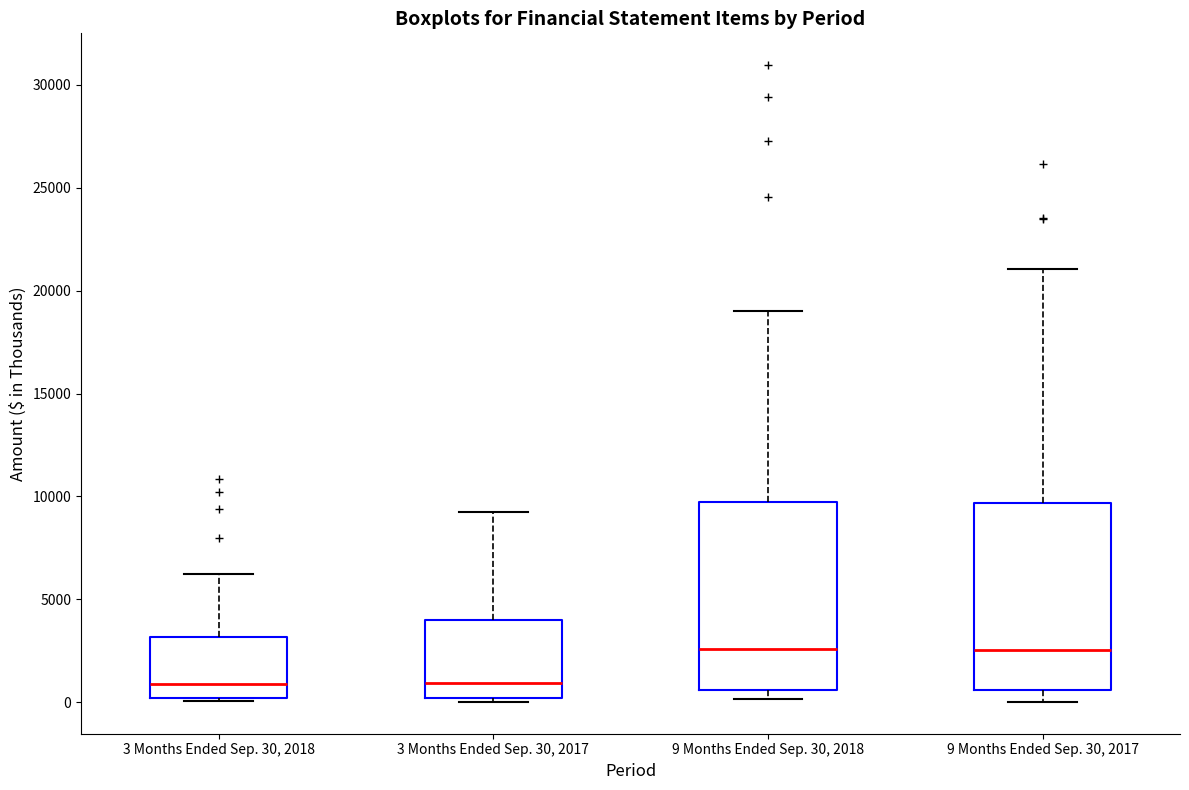

Where is the lower edge of the box for 3 Months Ended Sep. 30, 2017 on the y-axis? The values are not printed on the chart, so give them approximately, as read against the axis.

0